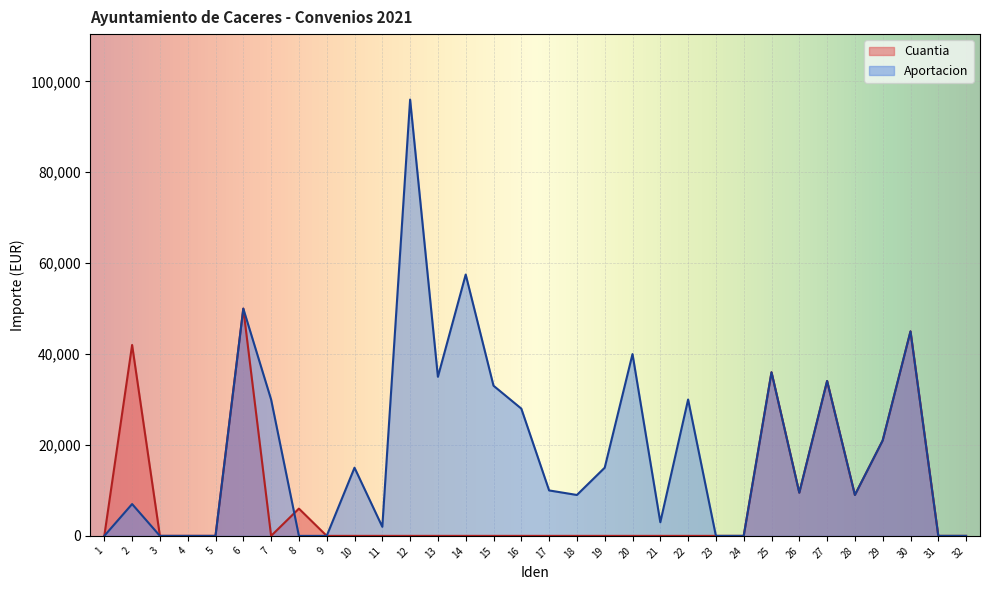

Which label corresponds to the largest value in the chart?

12